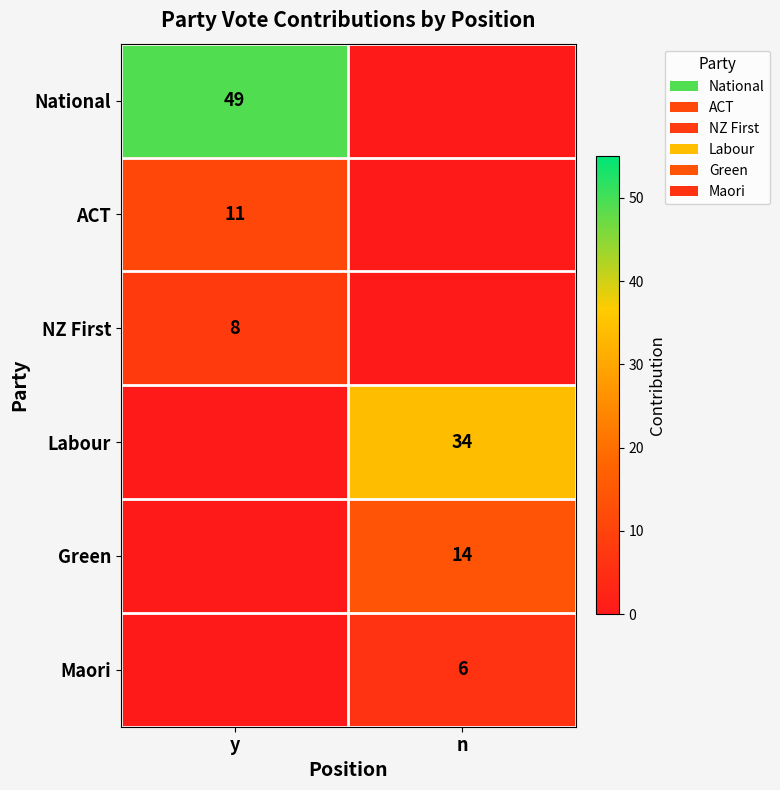

The Green series shows 22 at n. True or false?

False